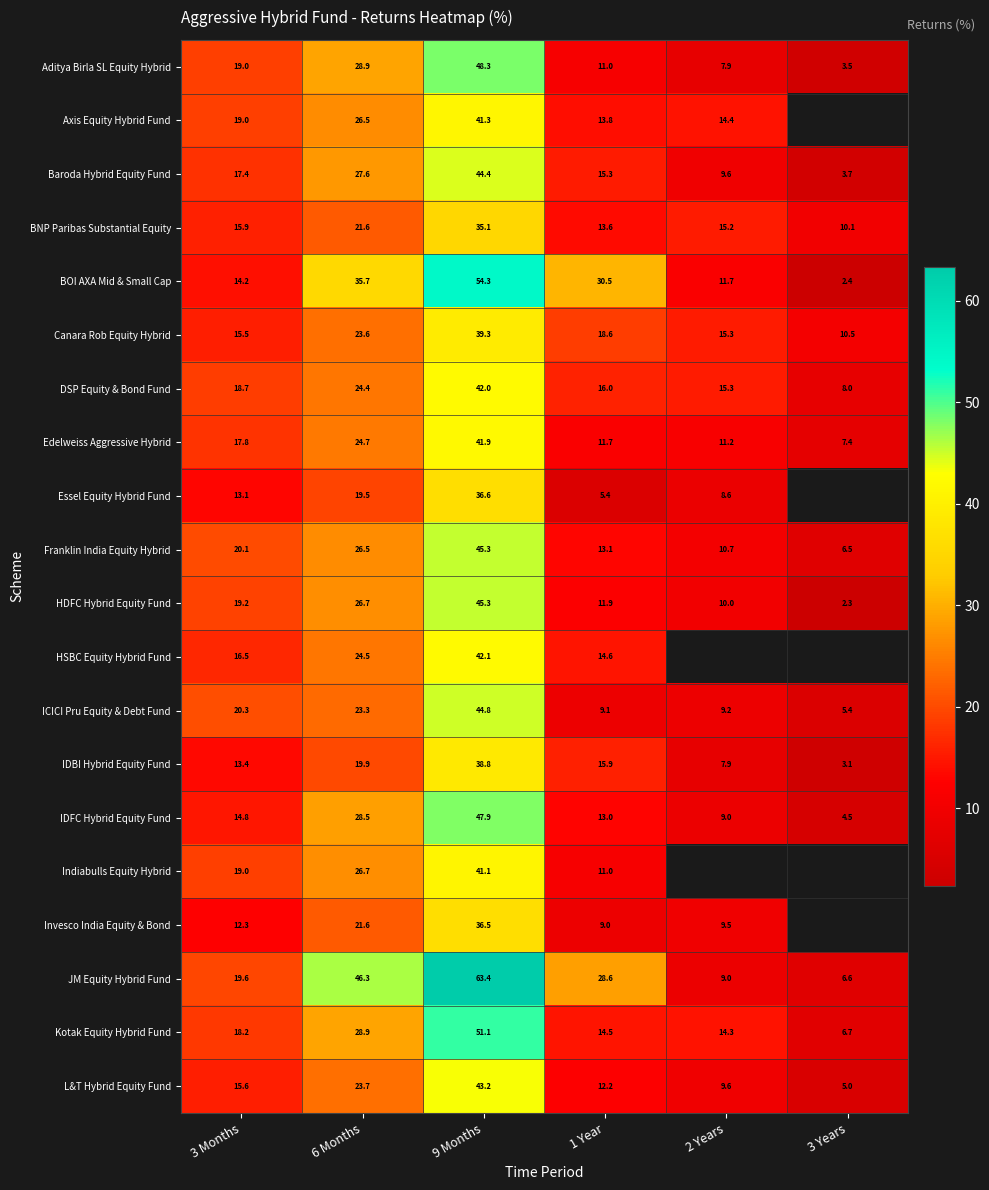

What is the average value of the JM Equity Hybrid Fund series?

28.9